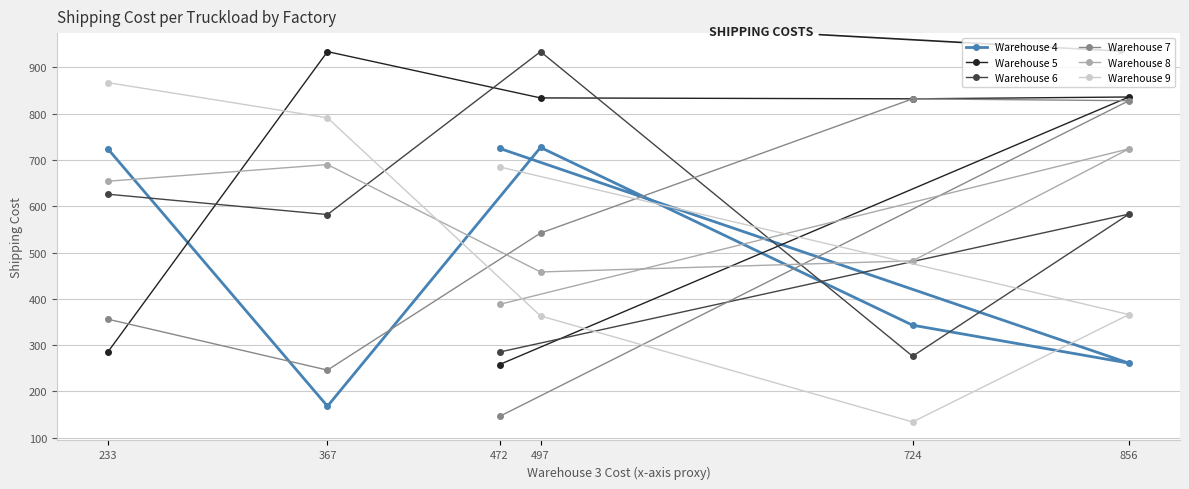

What is the label of the 6th point from the right?

233